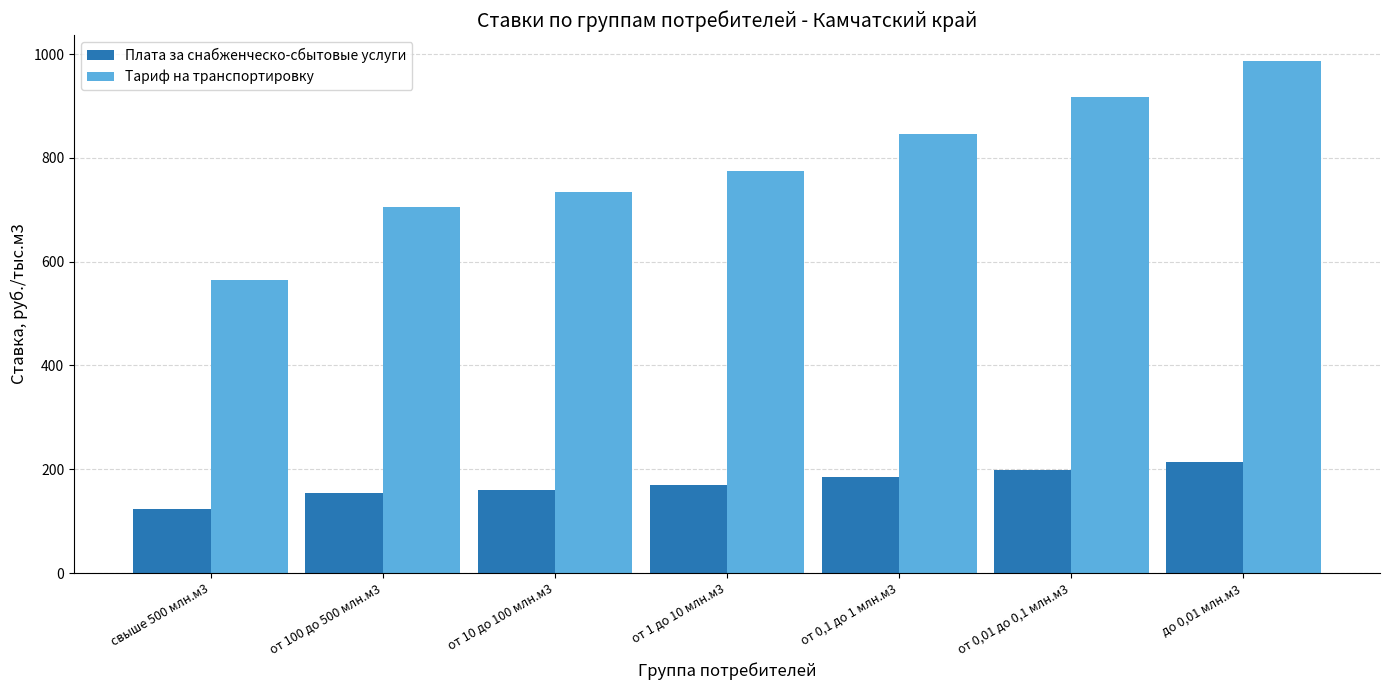

Rank the series by their average value, from lowest to highest.

Плата за снабженческо-сбытовые услуги, Тариф на транспортировку